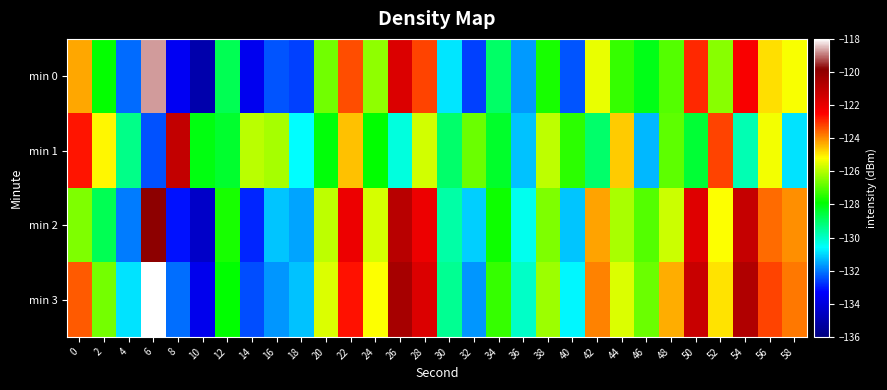

Rank the series by their average value, from lowest to highest.

min 0, min 1, min 2, min 3